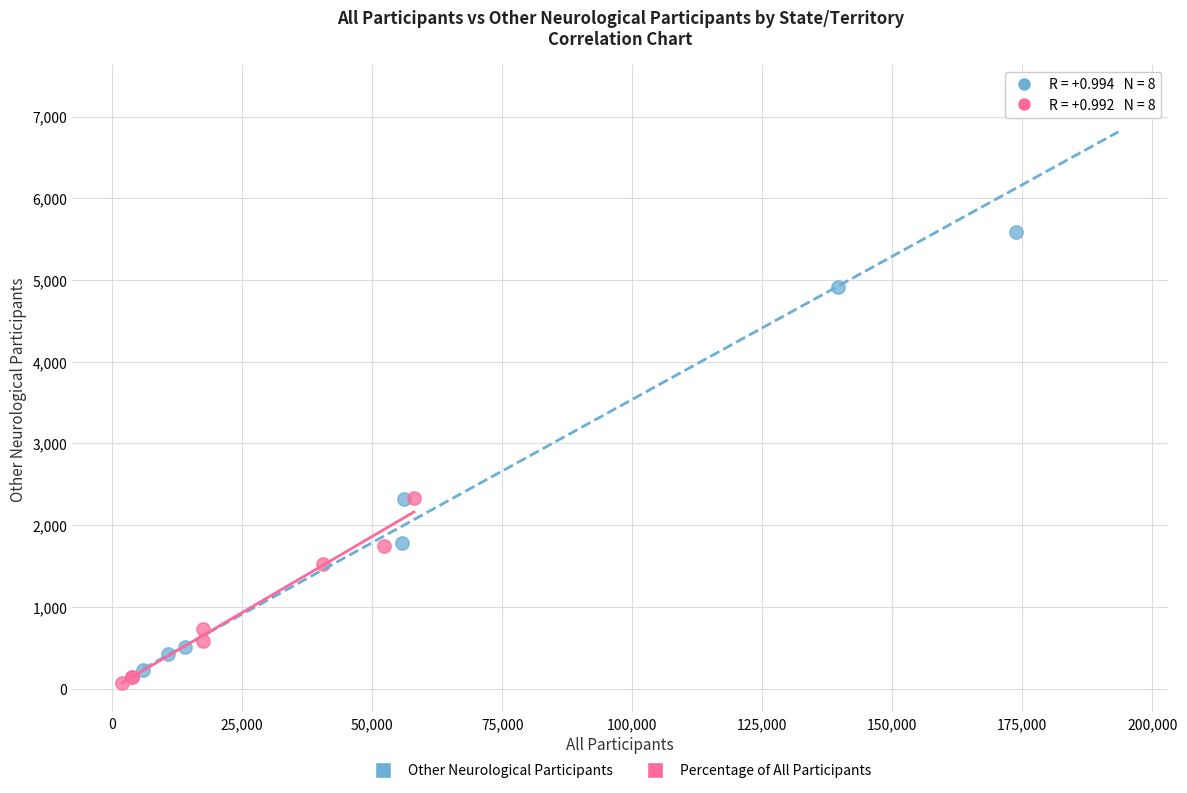

Which series has the widest spread of Y values?

Other Neurological Participants